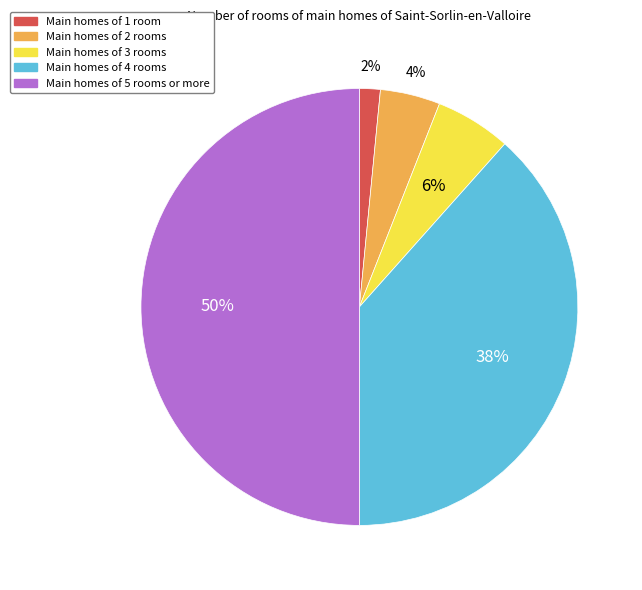

Which category has the smallest portion of the pie?

Main homes of 1 room